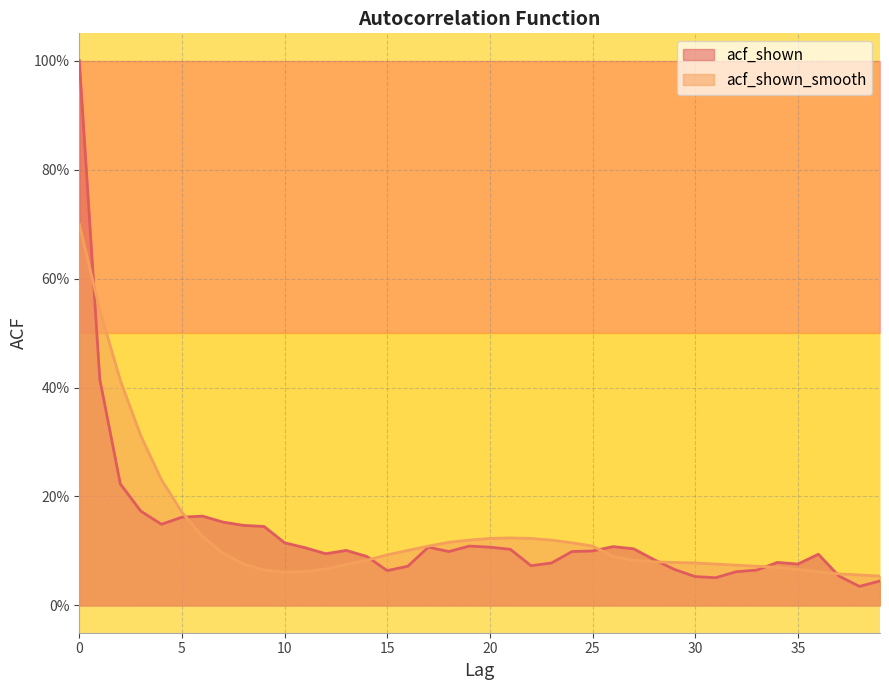

True or false: acf_shown and acf_shown_smooth cross at least once.

True